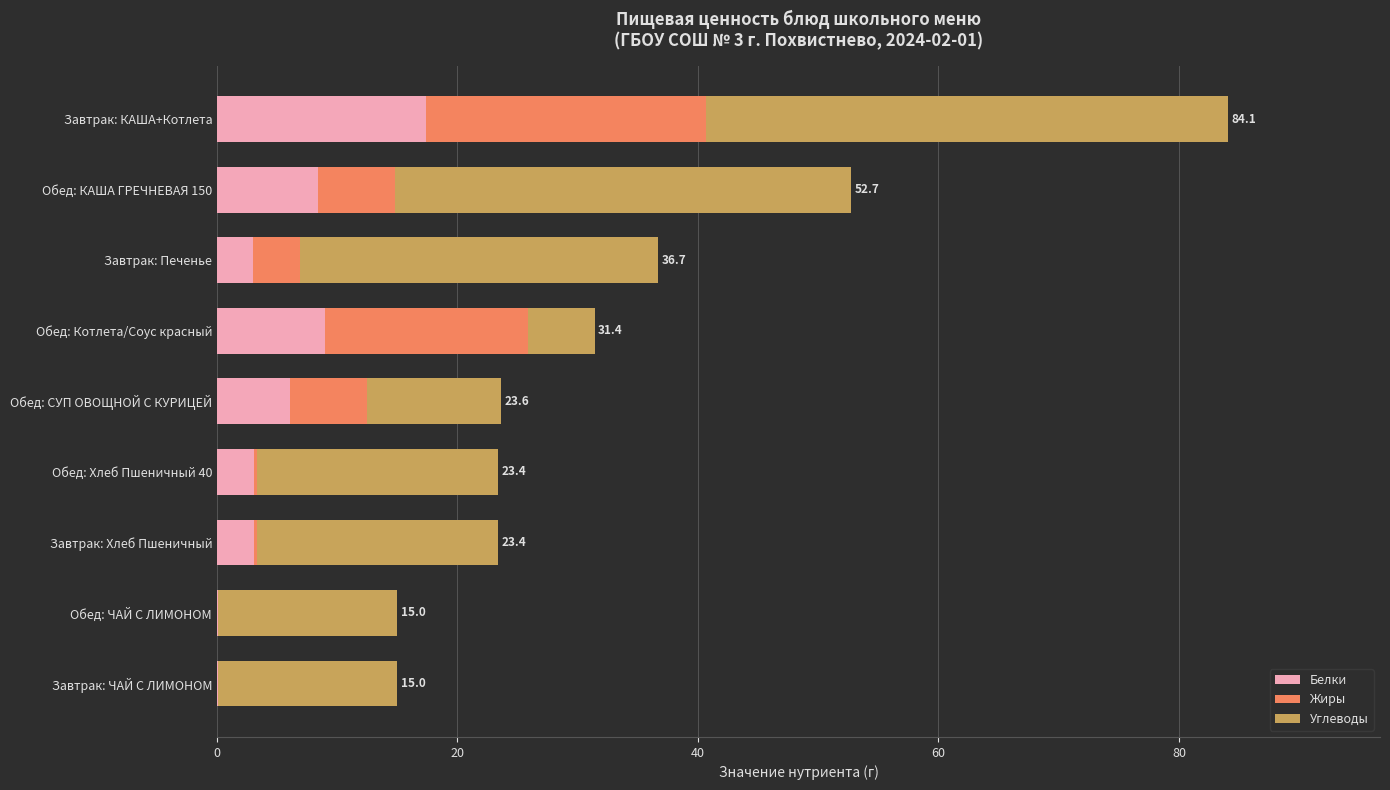

What is the maximum value for Белки?

17.4